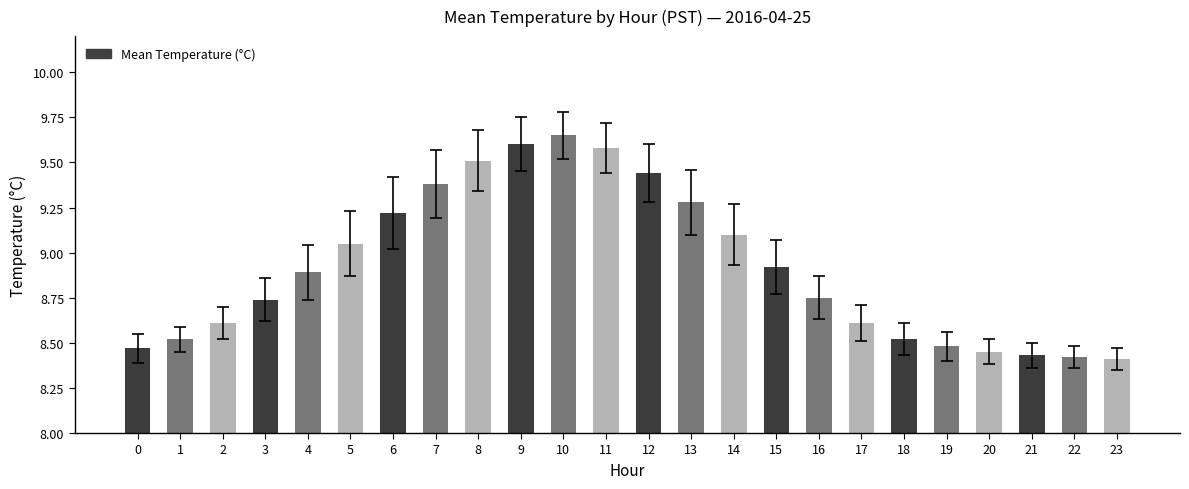

The value at 20 is 3.6. True or false?

False